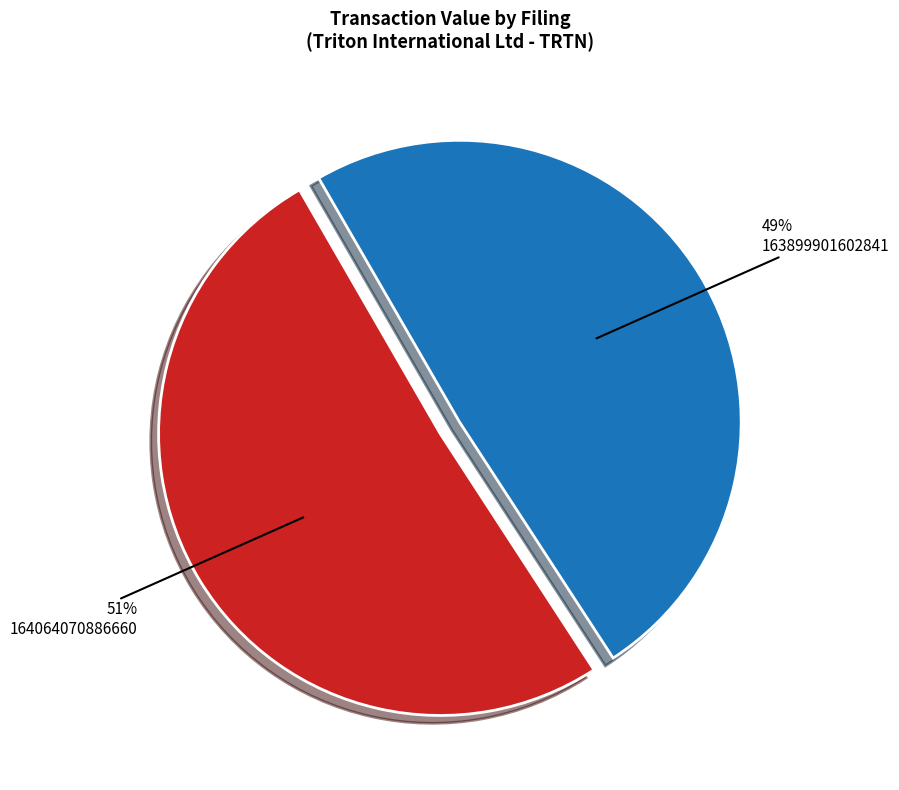

Is there a majority slice in this chart?

Yes